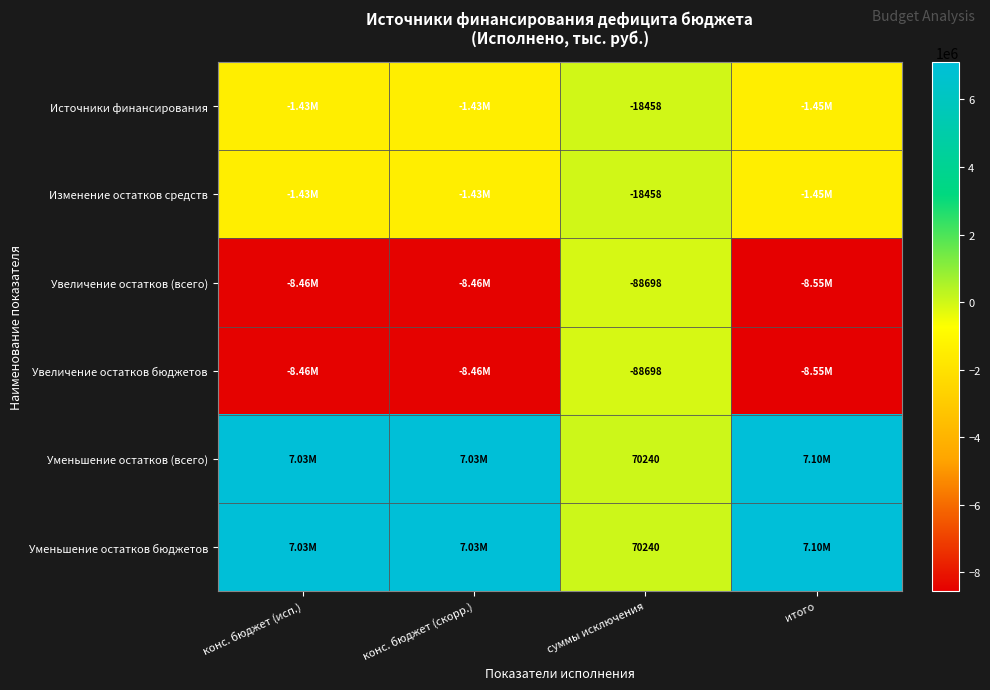

What is the lowest value of the Уменьшение остатков бюджетов series?

70239.6